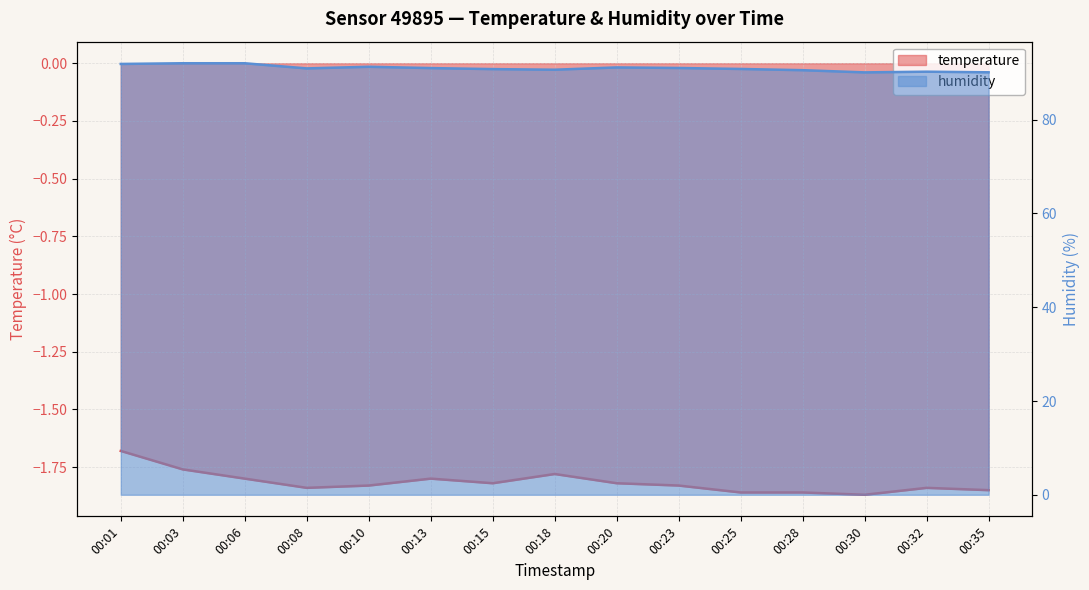

Where is temperature nearest to the value -1?

00:01